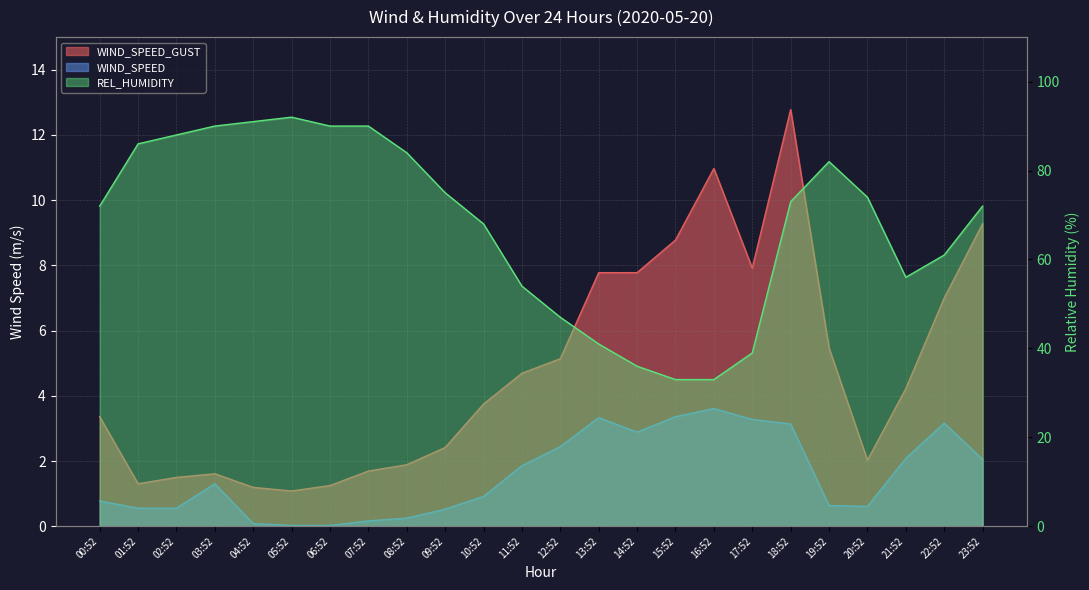

How many data points in WIND_SPEED are above 1?

12